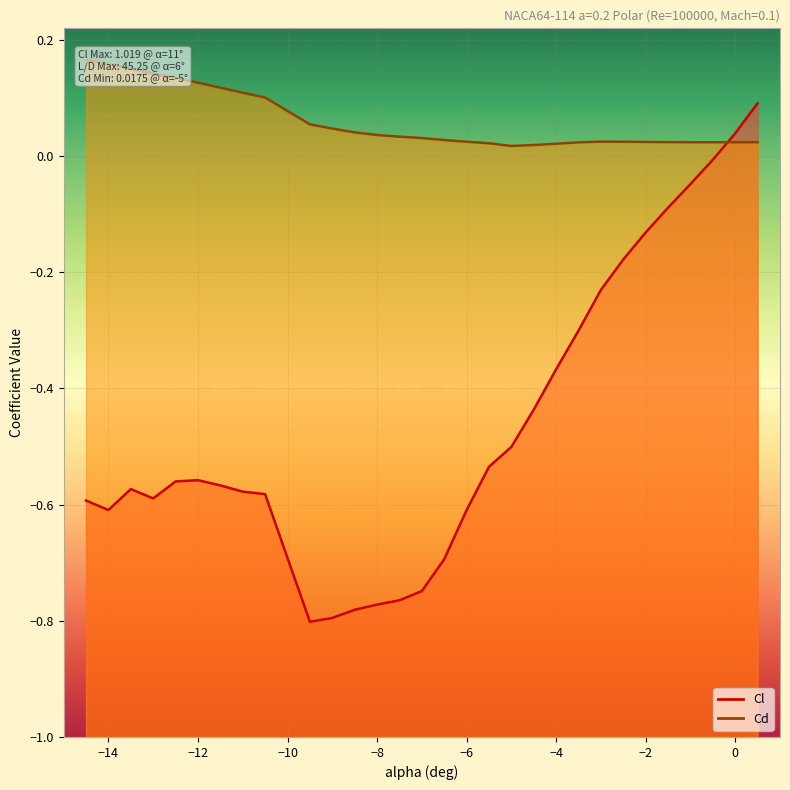

Where is the first local minimum for Cl?

-14